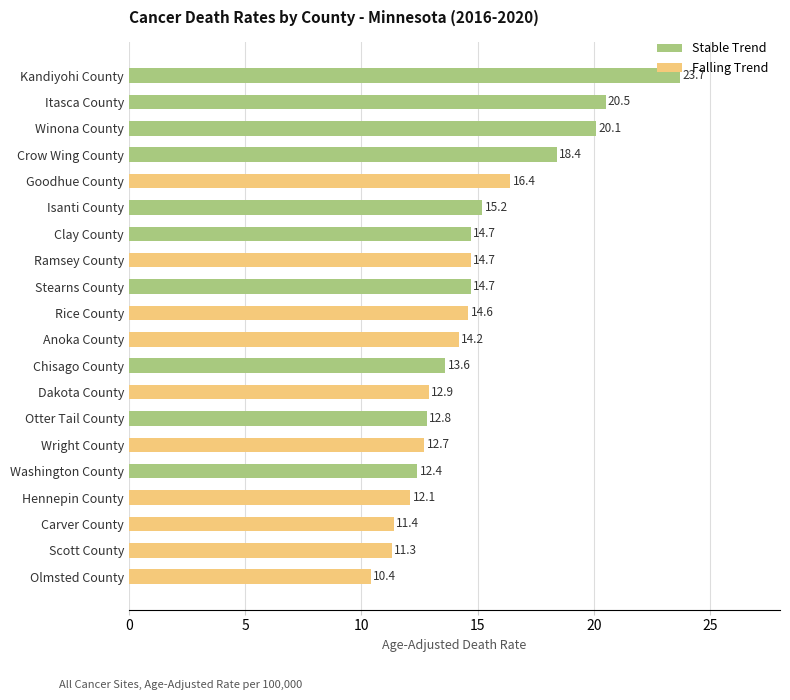

Read the value at Ramsey County.

14.7